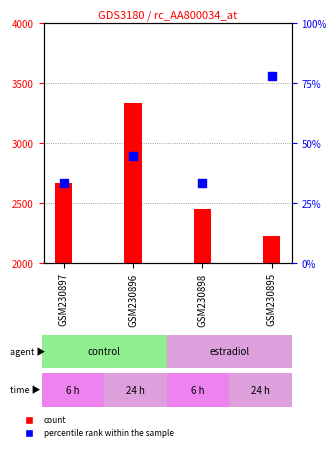

Which series reaches the maximum Y coordinate?

count